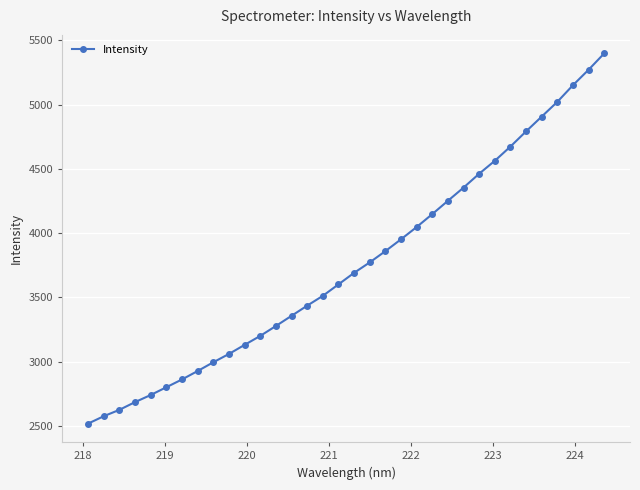

How many series are shown in this chart?

1